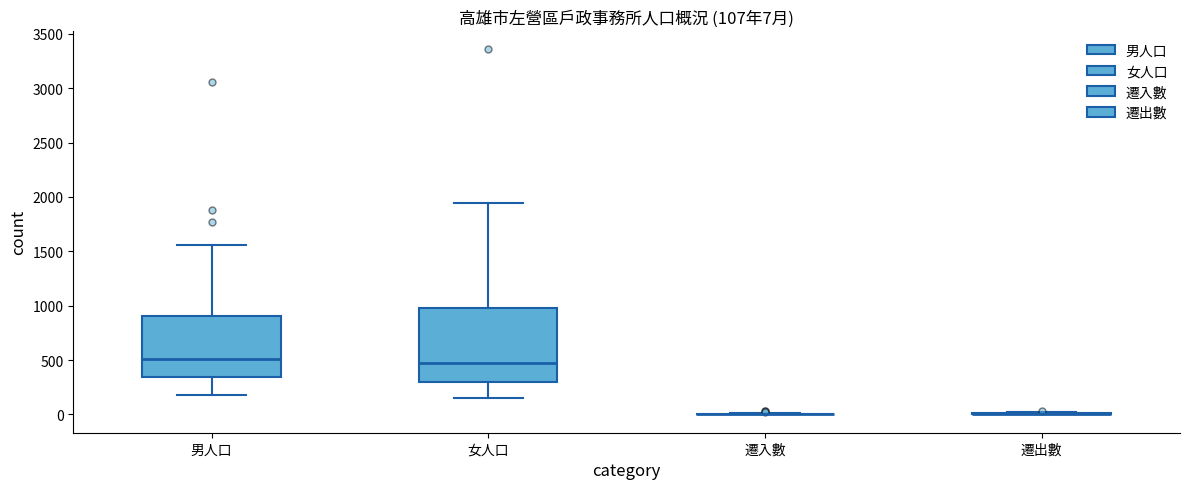

Which box is the tallest, from its lower edge to its upper edge?

女人口